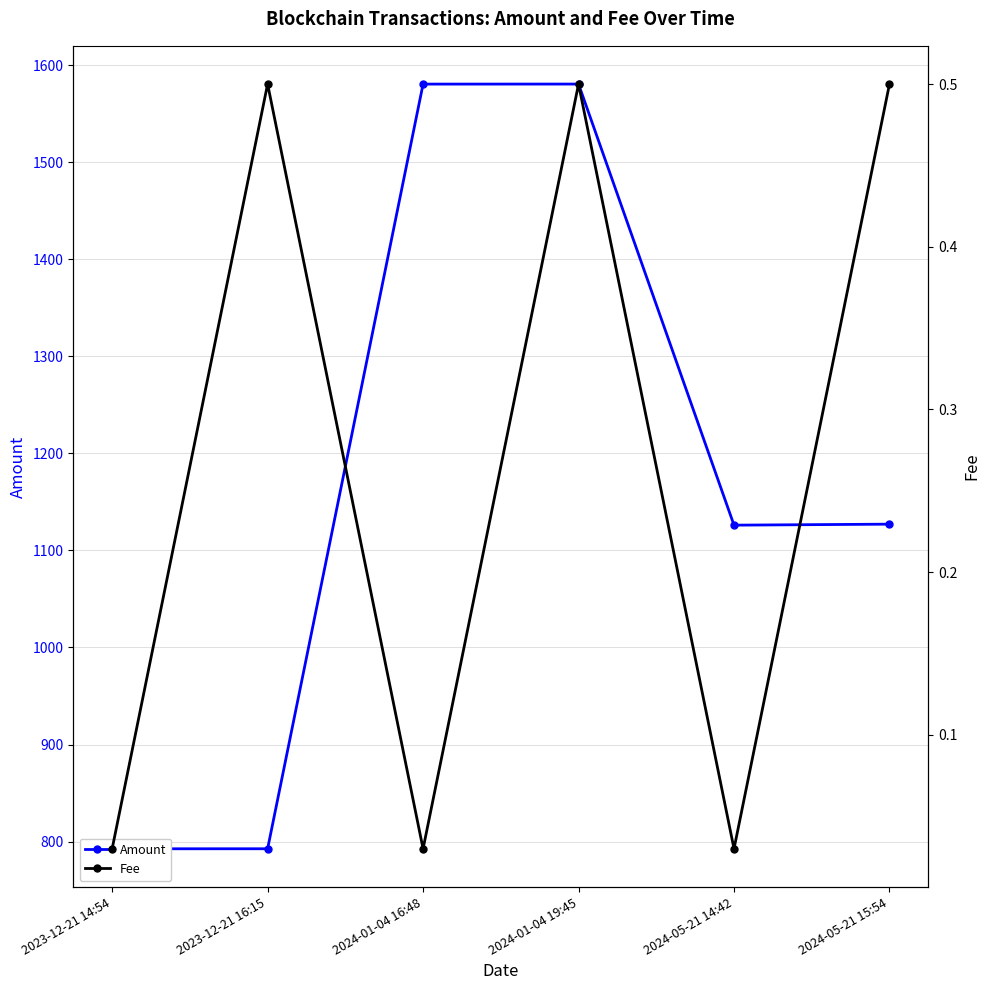

What is the total value across all series at 2024-05-21 14:42?

1126.0